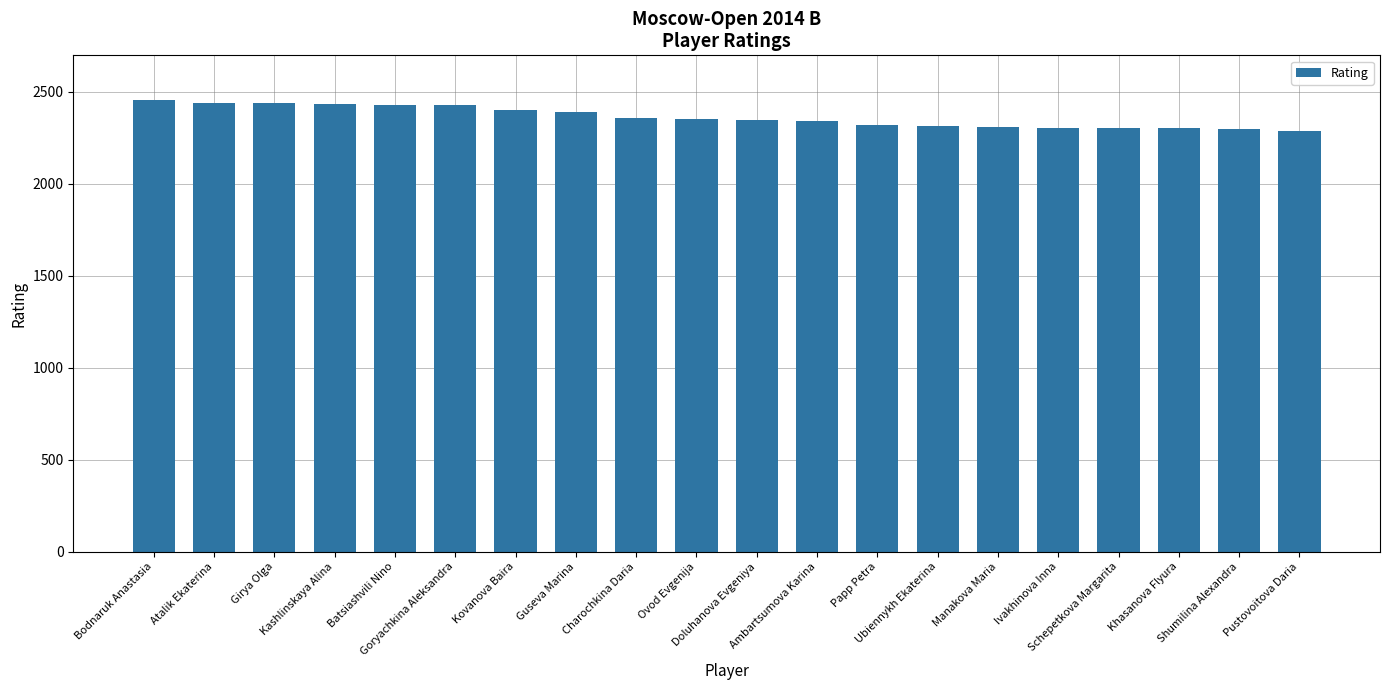

What is the smallest value displayed?

2288